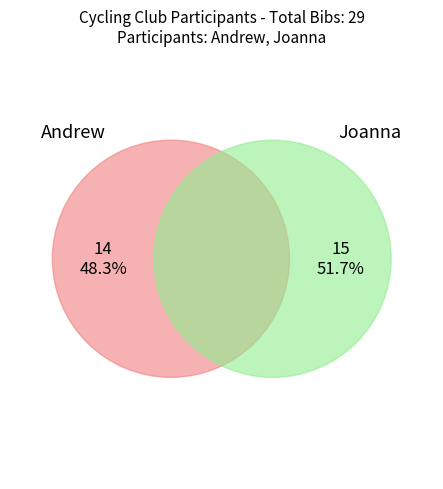

Which has a higher value, Andrew or Joanna?

Joanna